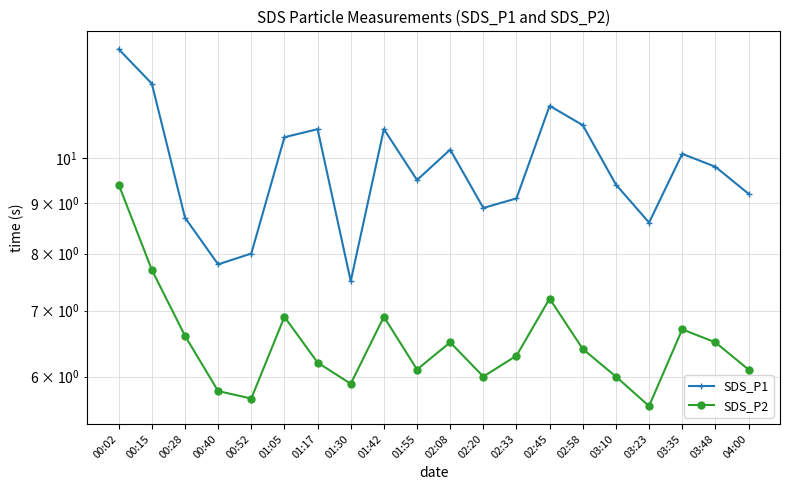

Where is the first local minimum for SDS_P1?

00:40